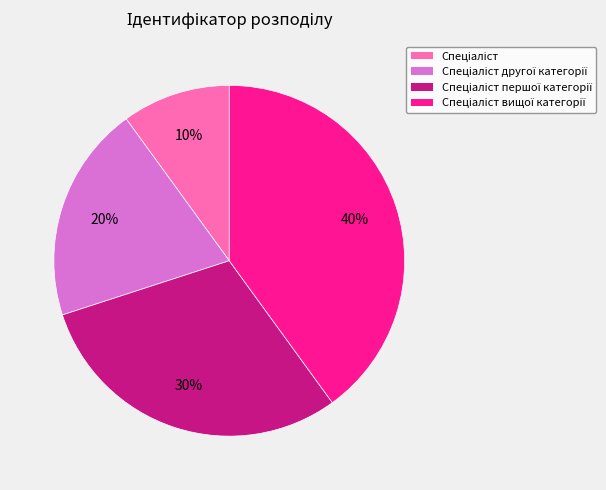

To the nearest percent, what is the average slice percentage?

25%